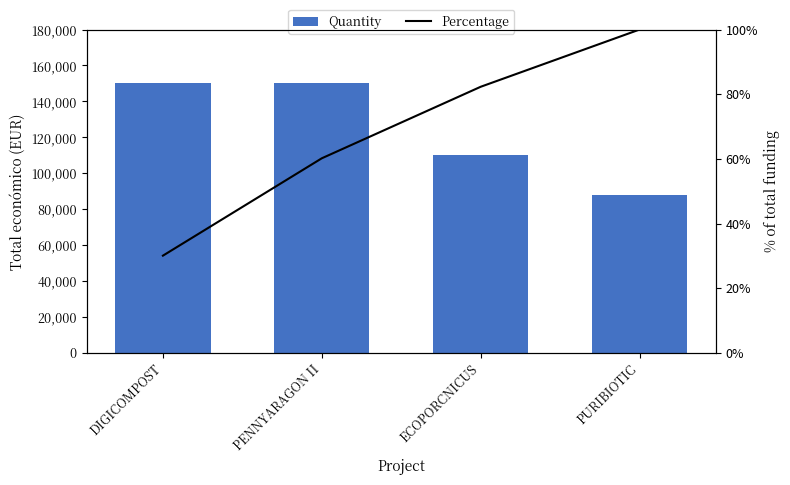

How many groups of bars are there?

4